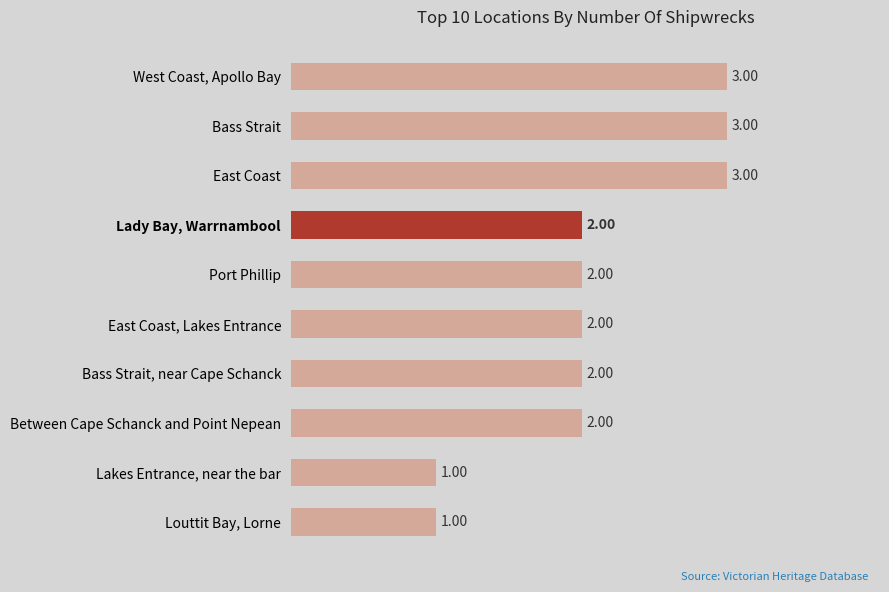

Count the number of data series in this chart.

1